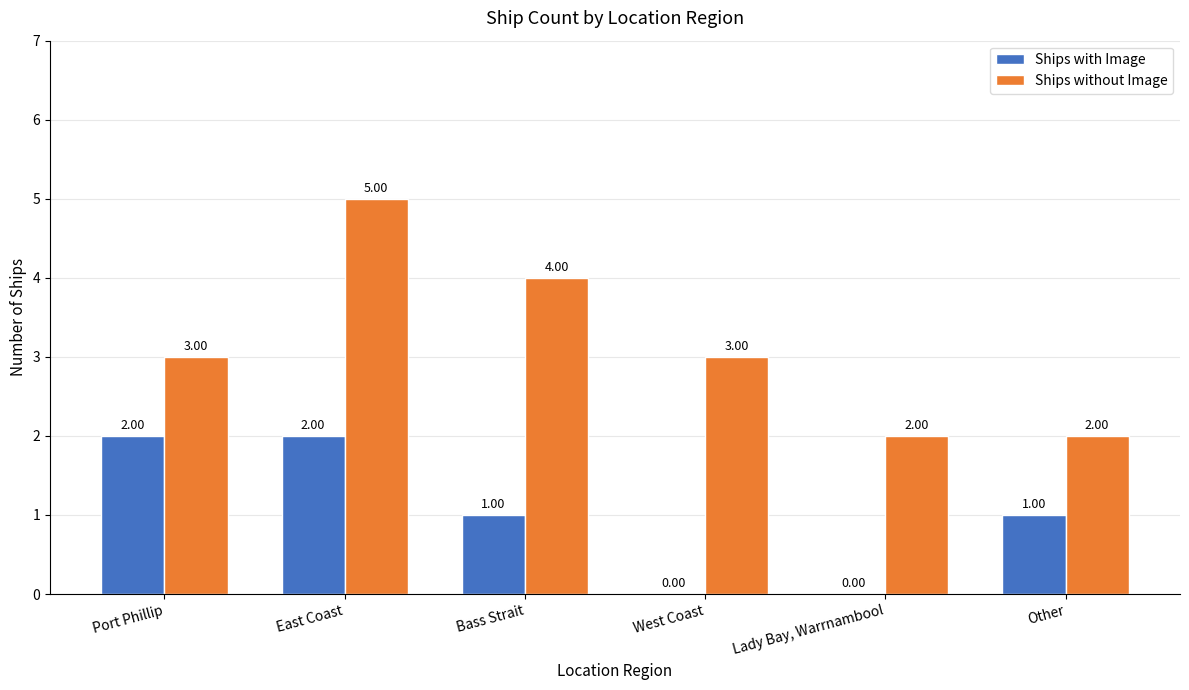

What is the sum of all Ships without Image values?

19